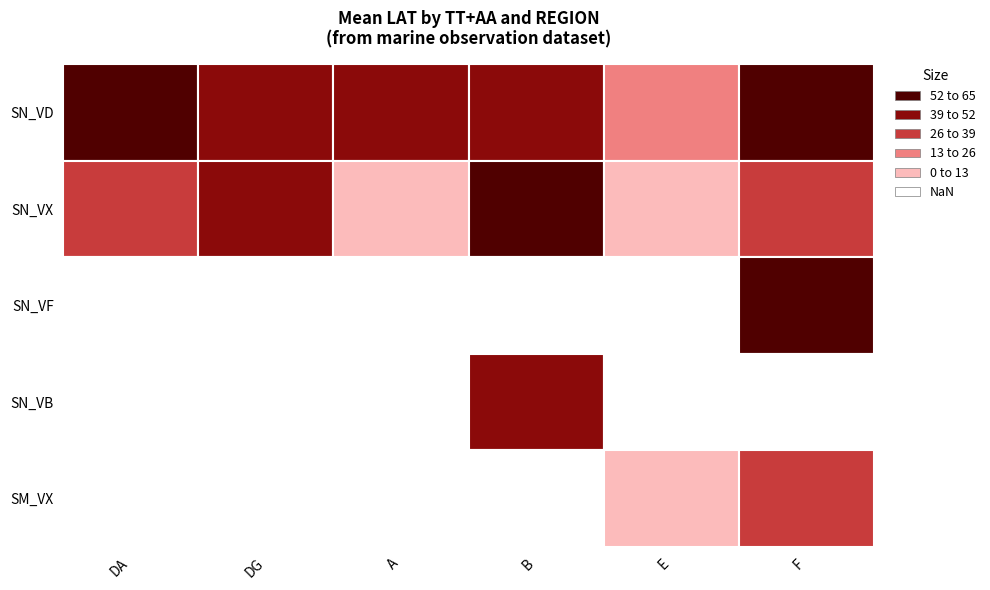

How many series are shown in this chart?

5